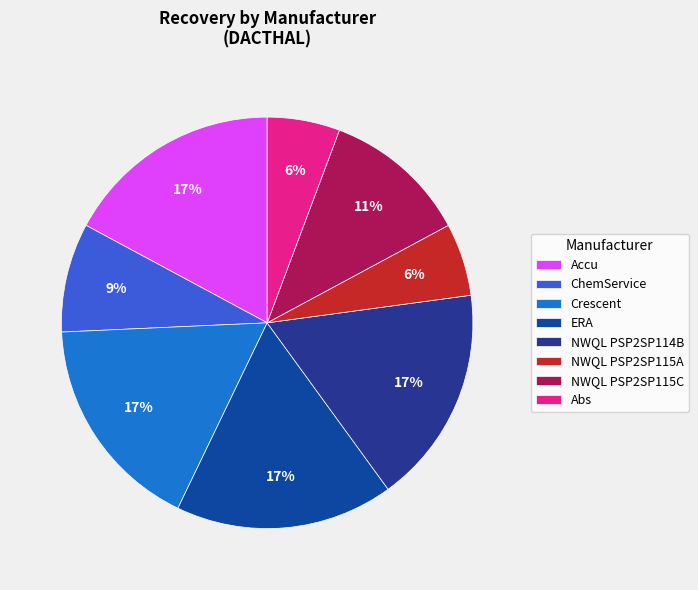

To the nearest percent, what percentage of the pie is ERA?

17%